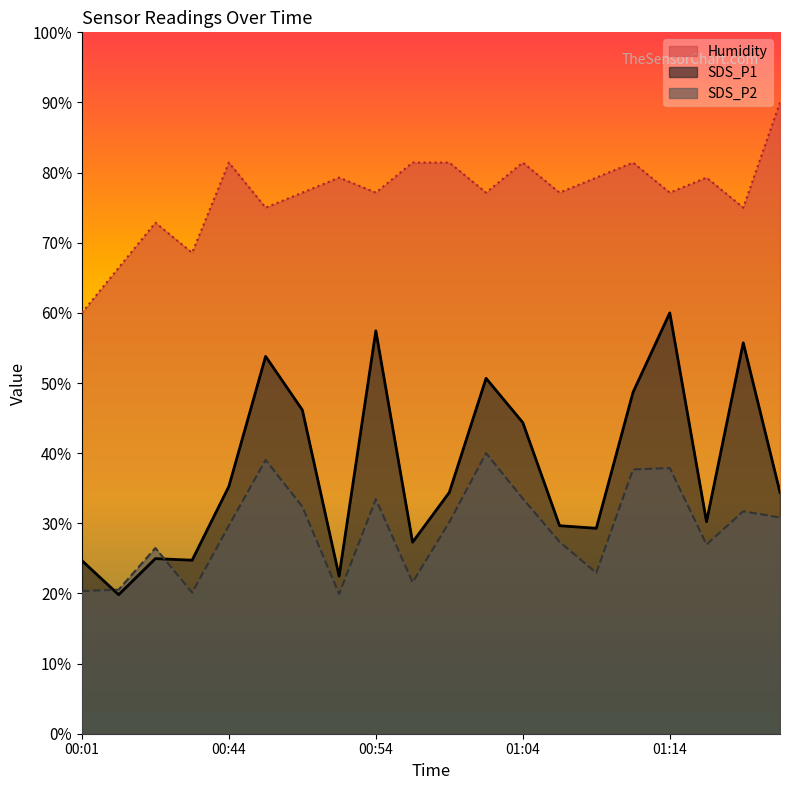

Which category has the lowest value in the SDS_P2 series?

00:51